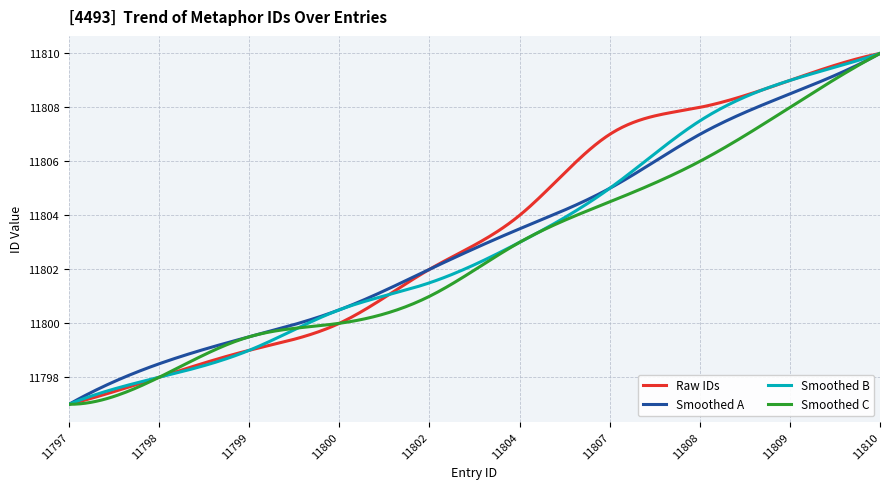

How many lines are shown in the chart?

4